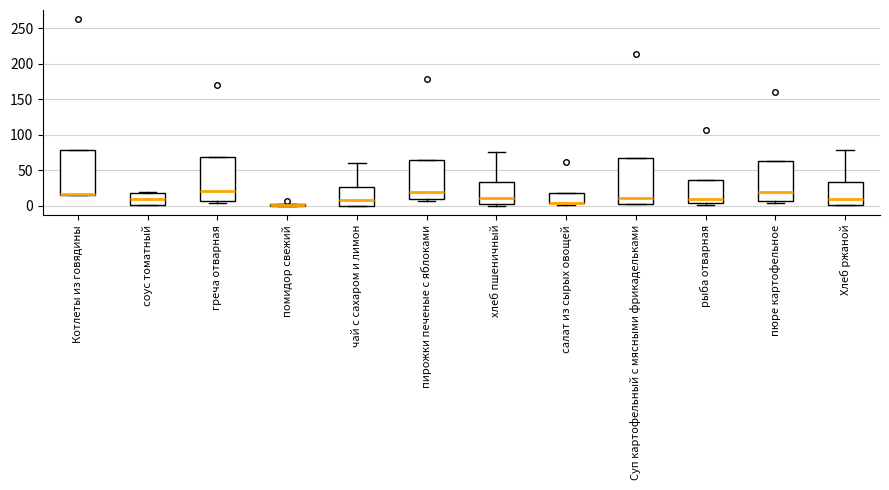

Where does the median line of the box for Хлеб ржаной sit on the y-axis? The values are not printed on the chart, so give them approximately, as read against the axis.

10